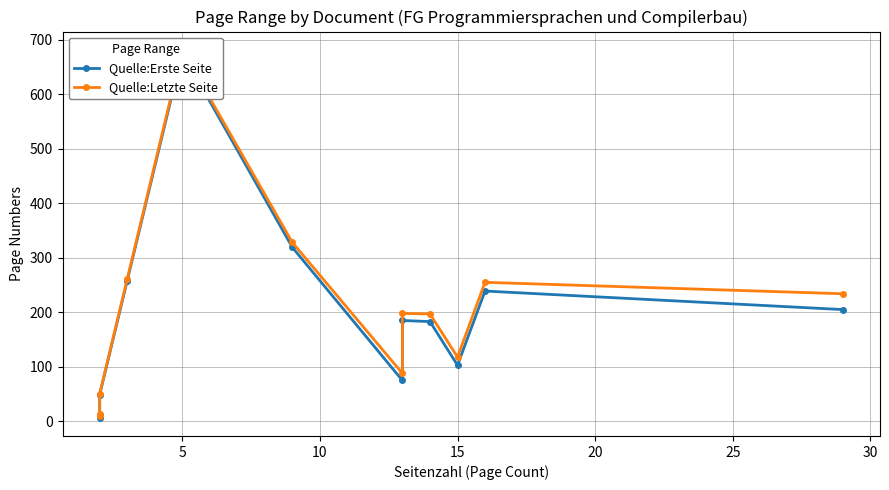

The Quelle:Letzte Seite series shows 68 at 10. True or false?

False